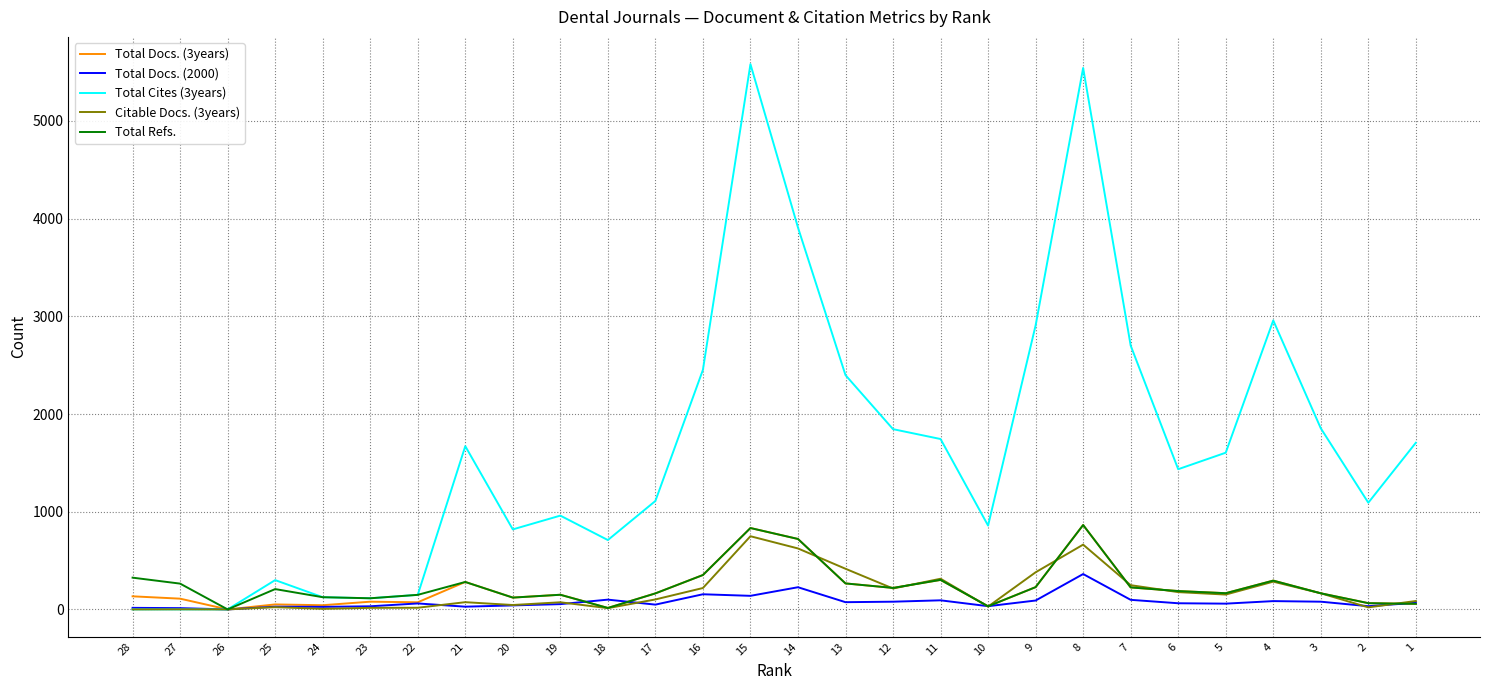

What is the highest value of the Citable Docs. (3years) series?

749